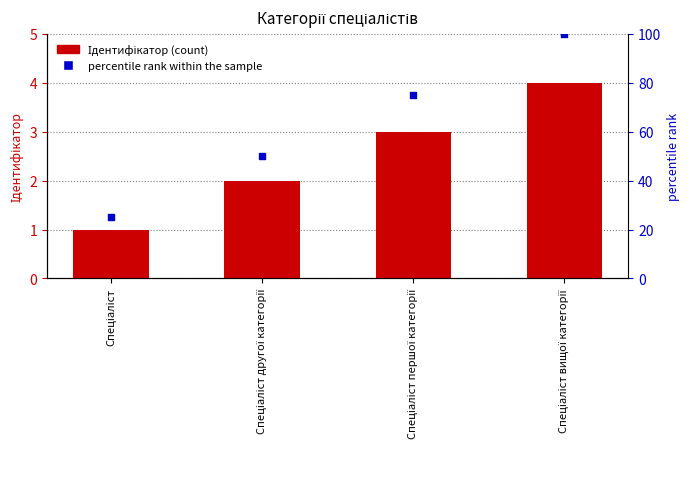

At which category is the sum across all series the highest?

Спеціаліст вищої категорії